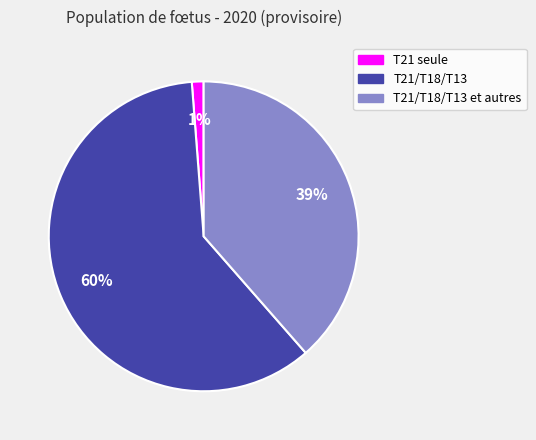

To the nearest percent, what is the difference between the largest and smallest slice percentages?

59%